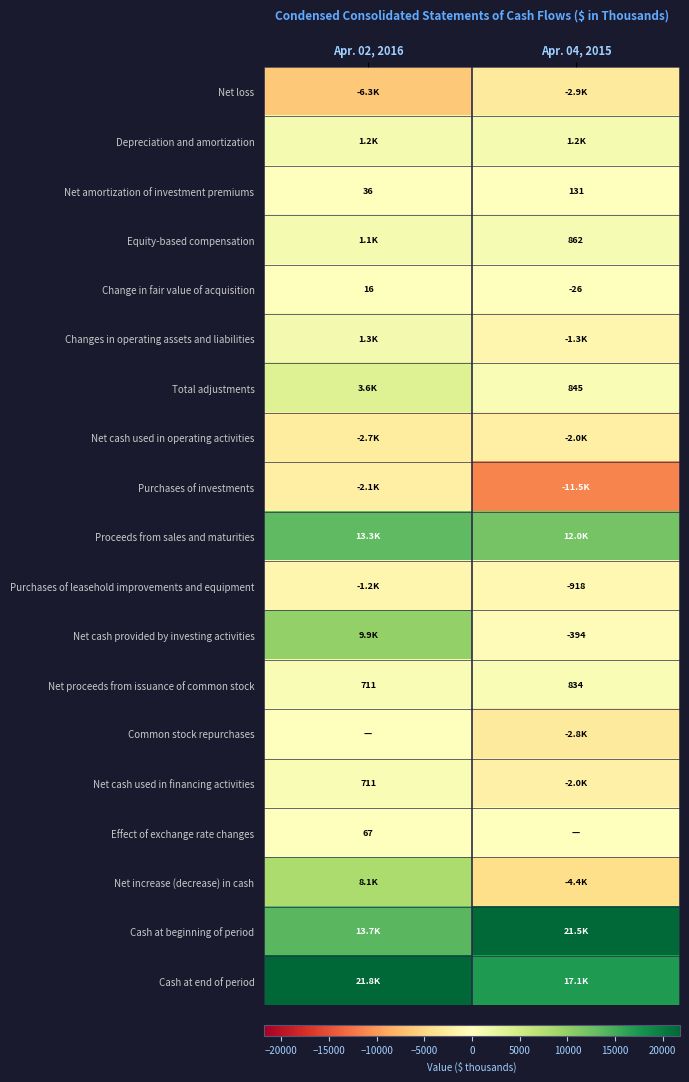

What is the difference between the highest and lowest values at Apr. 02, 2016?

28105